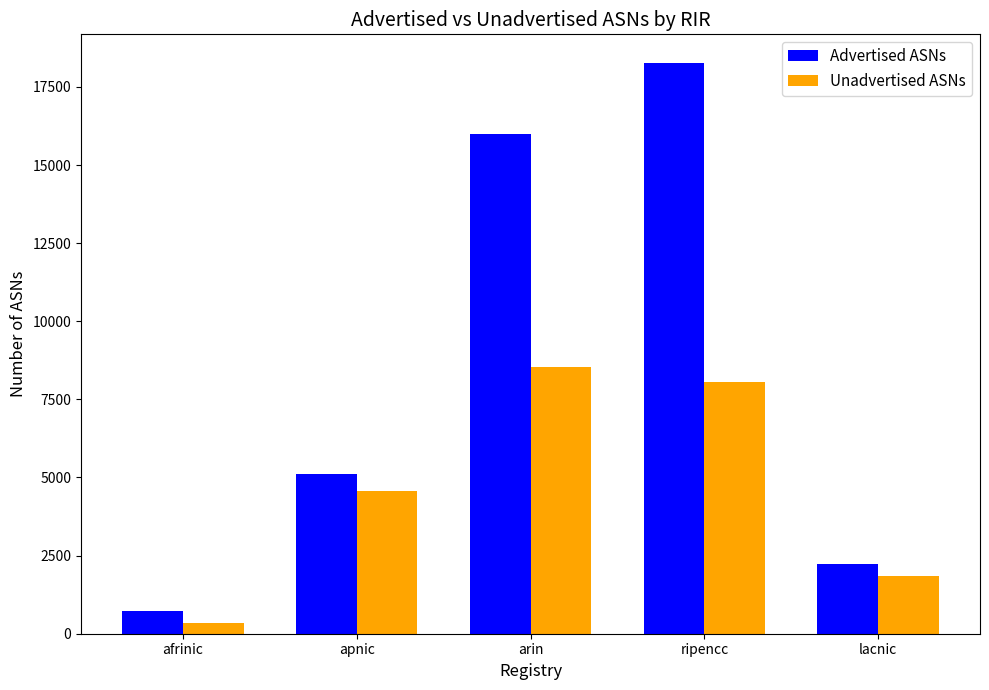

Which series changed the most between afrinic and arin?

Advertised ASNs